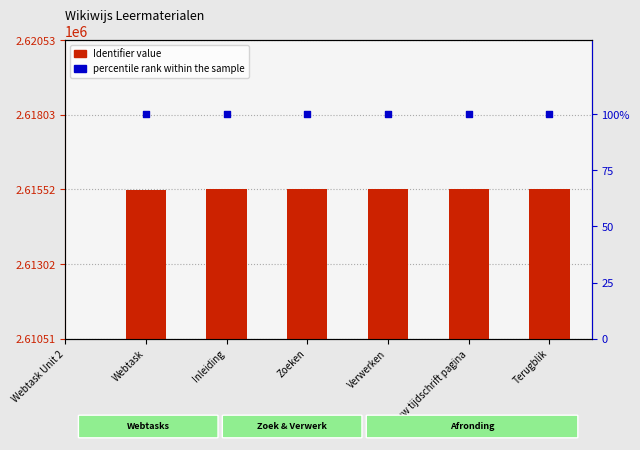

At which category is the sum across all series the highest?

Jouw tijdschrift pagina